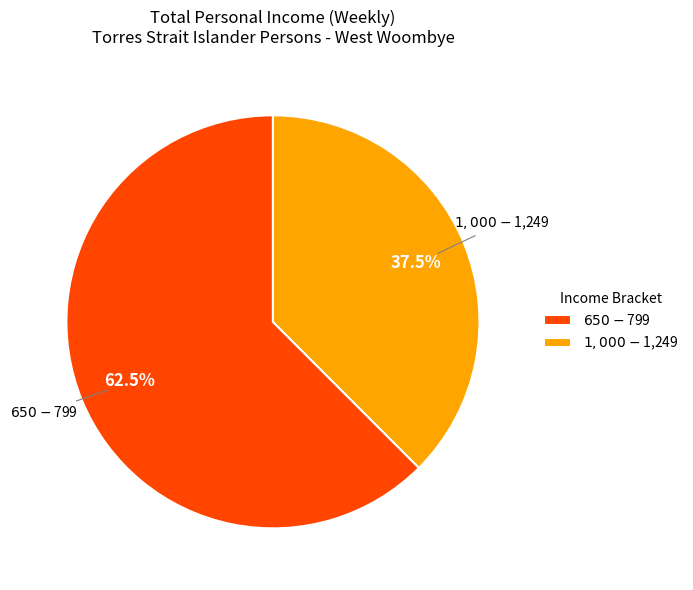

Rank the categories by value from lowest to highest.

$1,000-$1,249, $650-$799